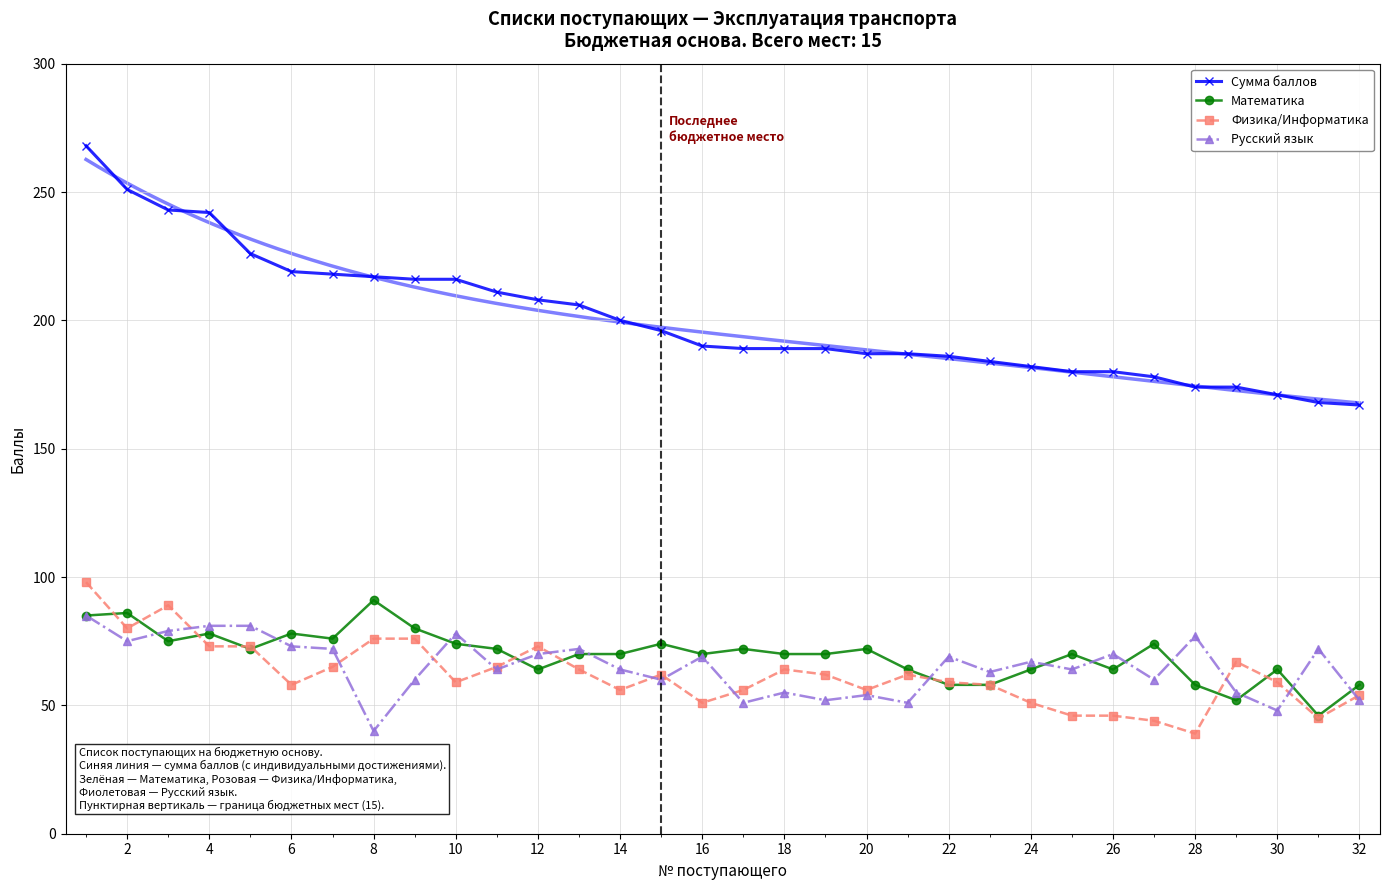

True or false: Физика/Информатика has more than 0 interior local peaks.

True